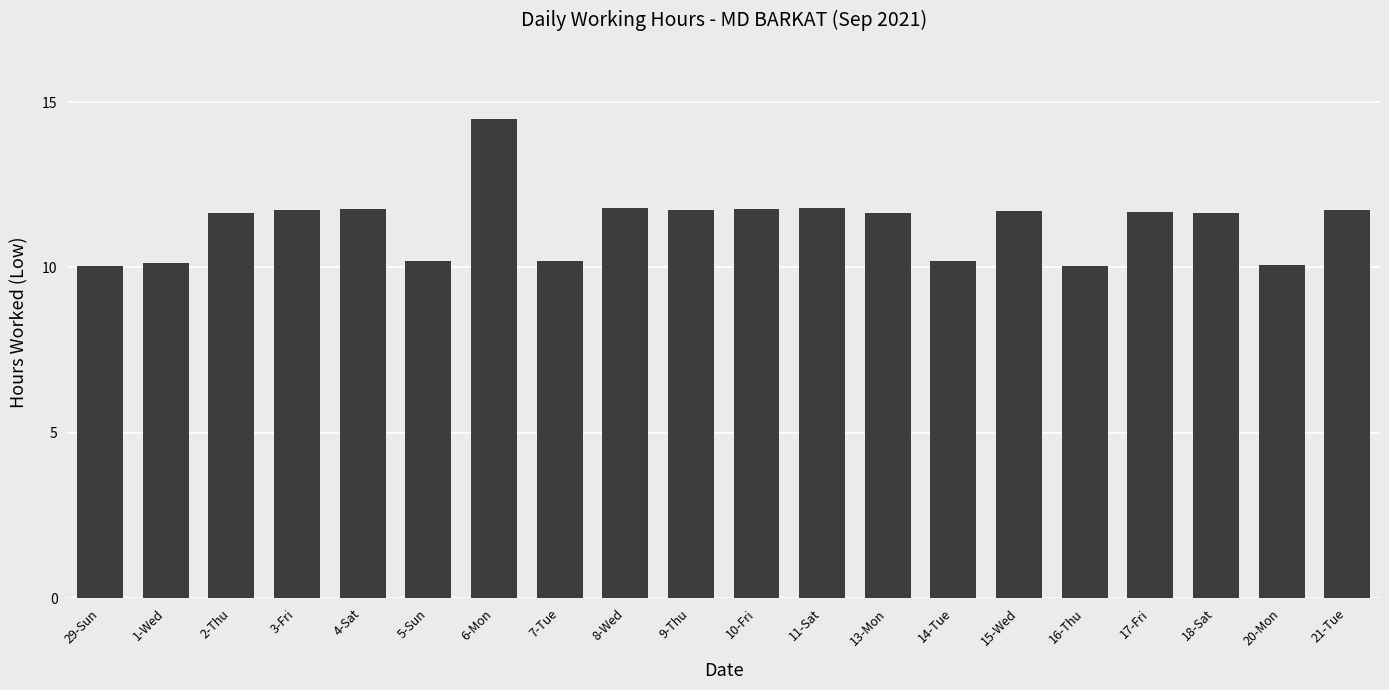

The value at 13-Mon is 11.6. True or false?

True